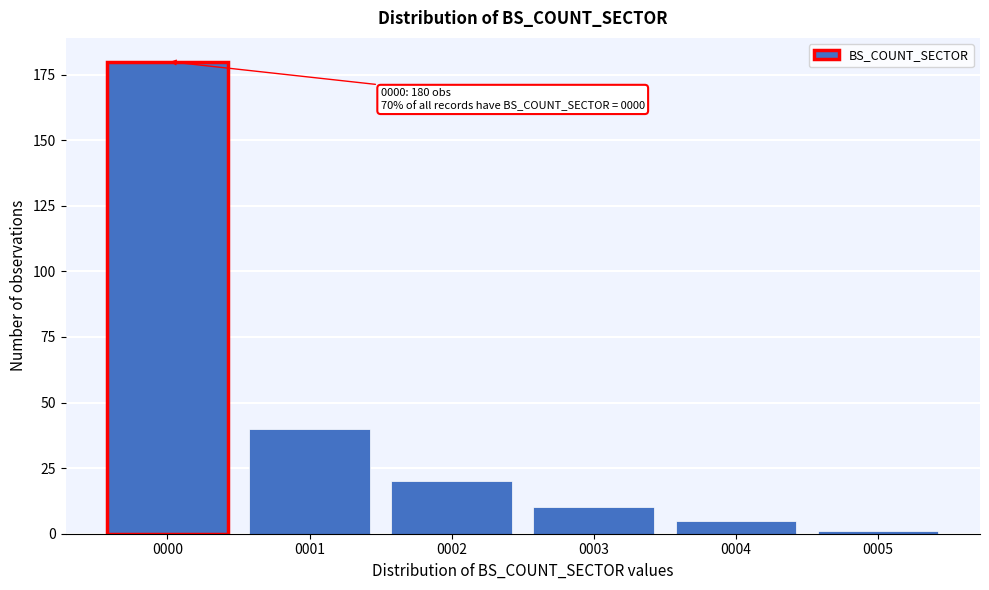

Reading left to right, what are all the values shown in this chart?

180	40	20	10	5	1